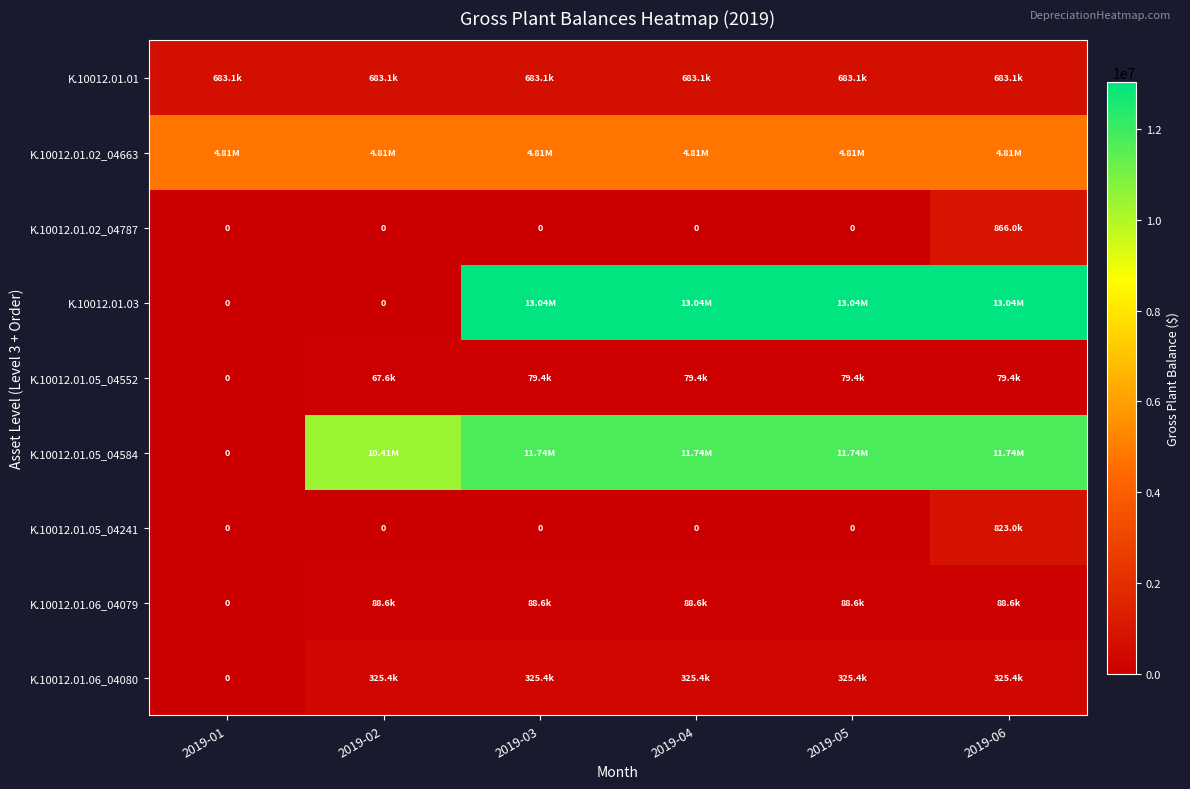

The K.10012.01.02_04663 series shows 2209719.6 at 2019-05. True or false?

False